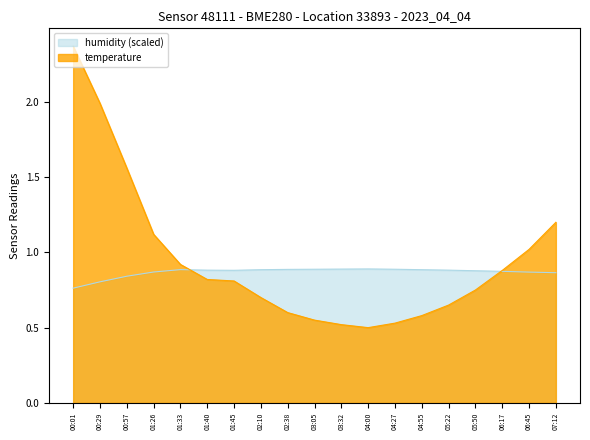

At which category is the sum across all series the highest?

00:01